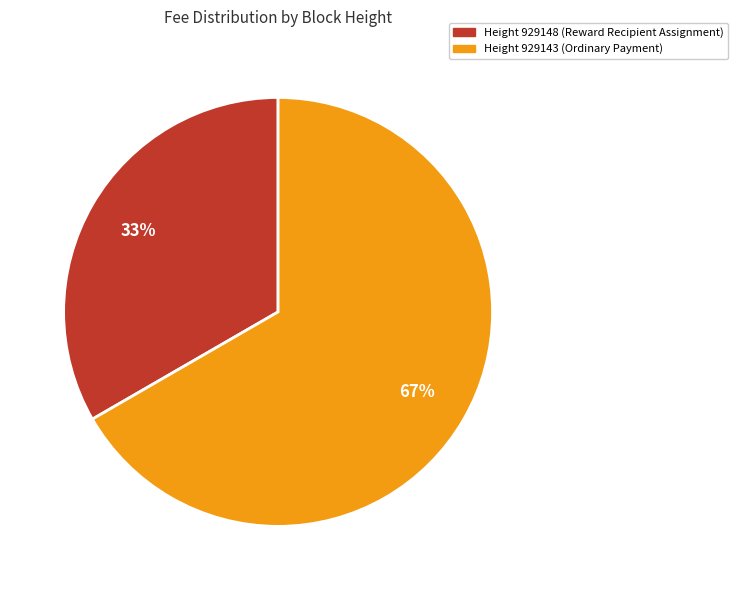

Does any single category account for the majority?

Yes